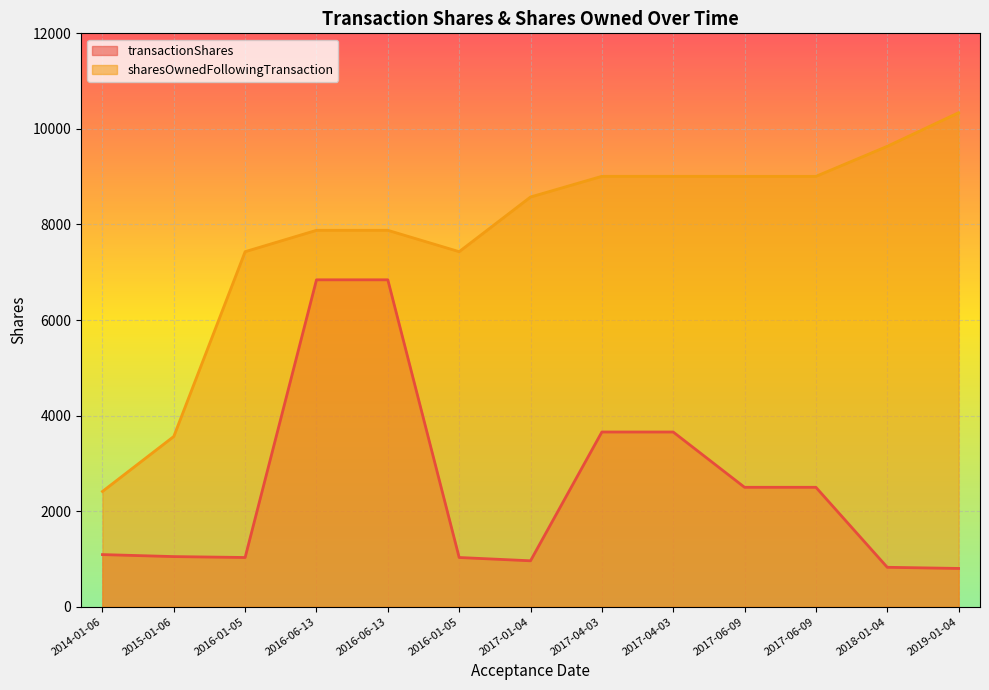

True or false: sharesOwnedFollowingTransaction has a value of 10745 at 2016-06-13.

False